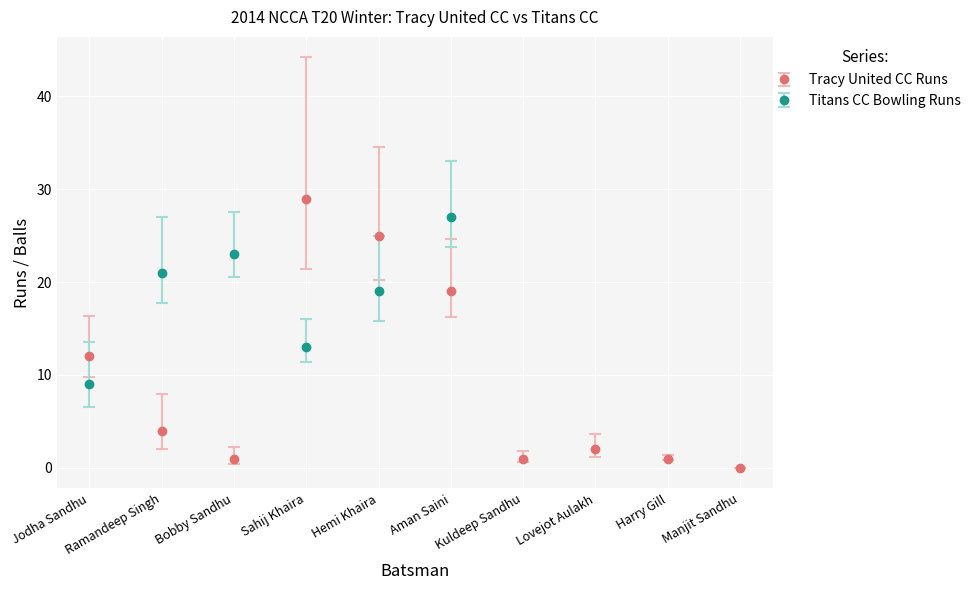

True or false: Tracy United CC Runs has more than 2 interior local peaks.

False